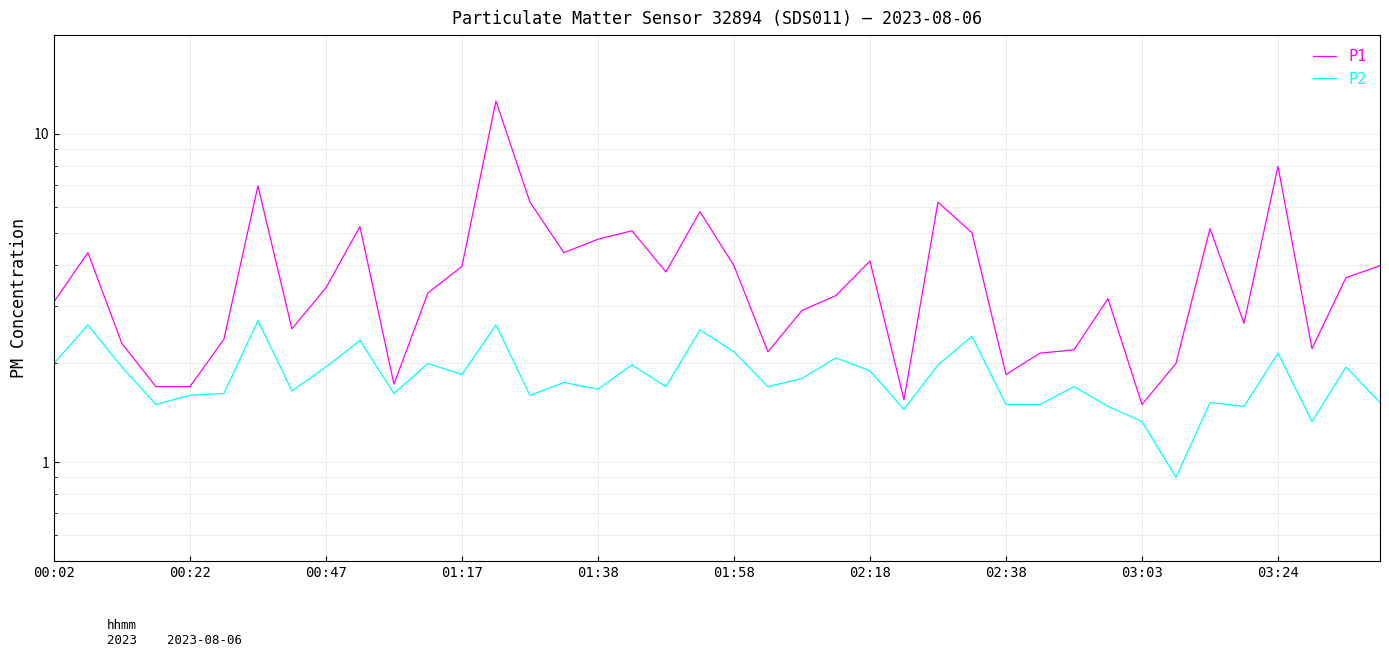

At which label does P1 first exceed 3?

00:02